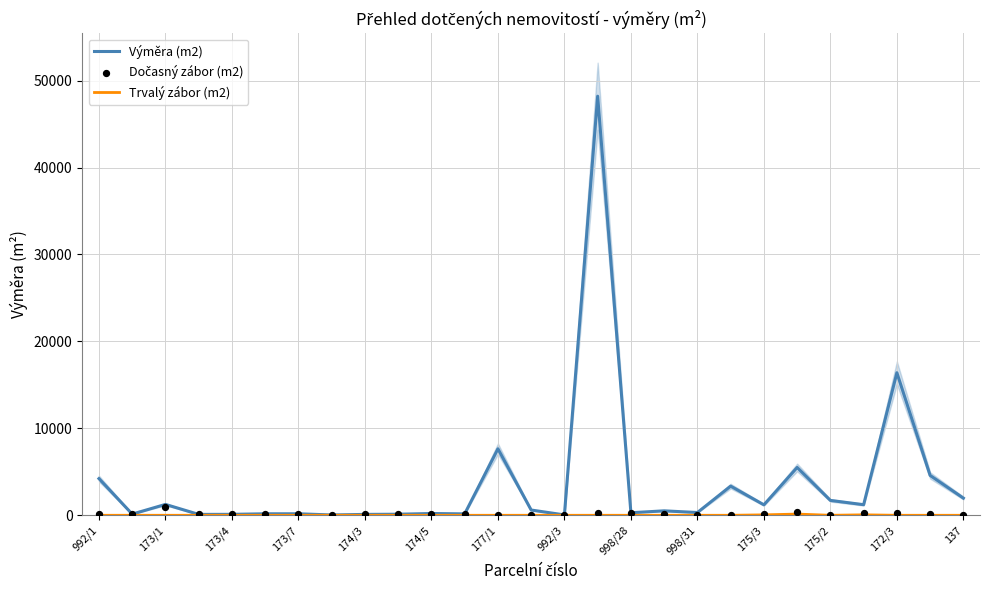

Which series has the widest spread of Y values?

Výměra (m2)